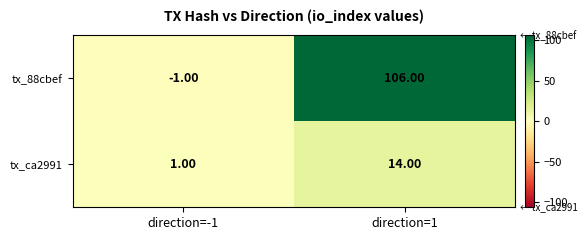

How many distinct data groups are displayed?

2